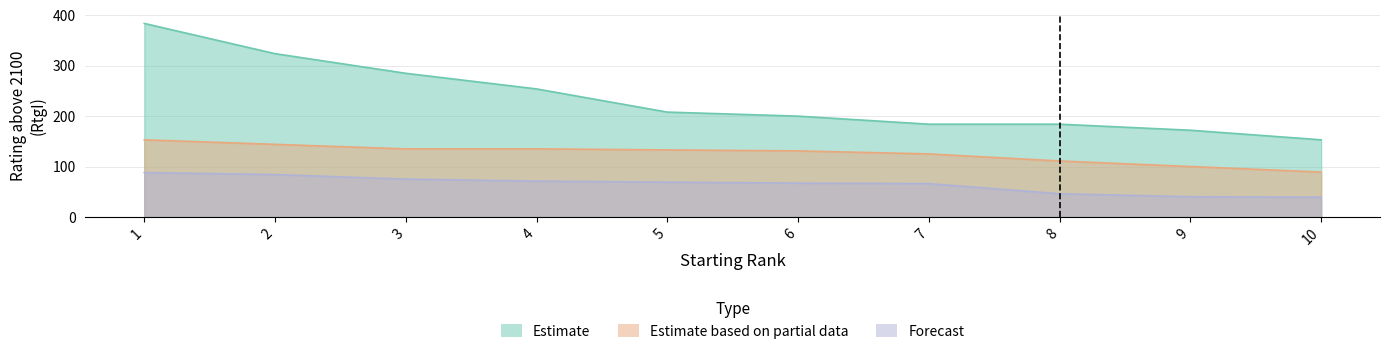

Reading left to right, transcribe all the data shown in this chart.

Estimate: 384	324	285	254	208	200	184	184	172	153
Estimate based on partial data: 153	144	135	135	133	131	125	111	100	89
Forecast: 88	84	75	71	69	67	66	46	40	39